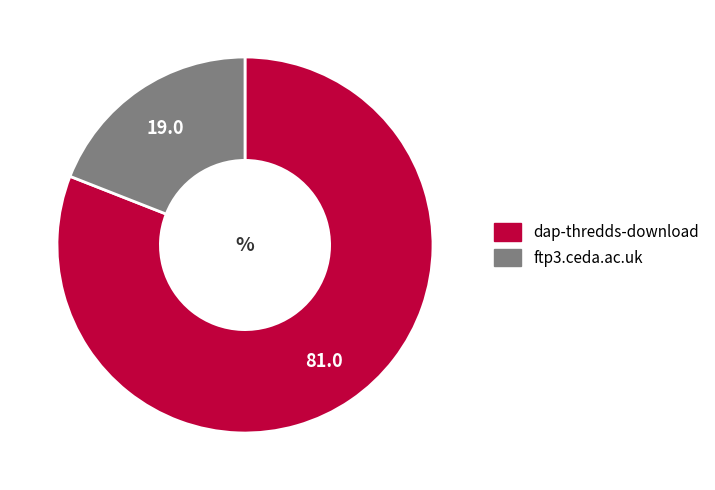

Rank the categories by value from lowest to highest.

ftp3.ceda.ac.uk, dap-thredds-download